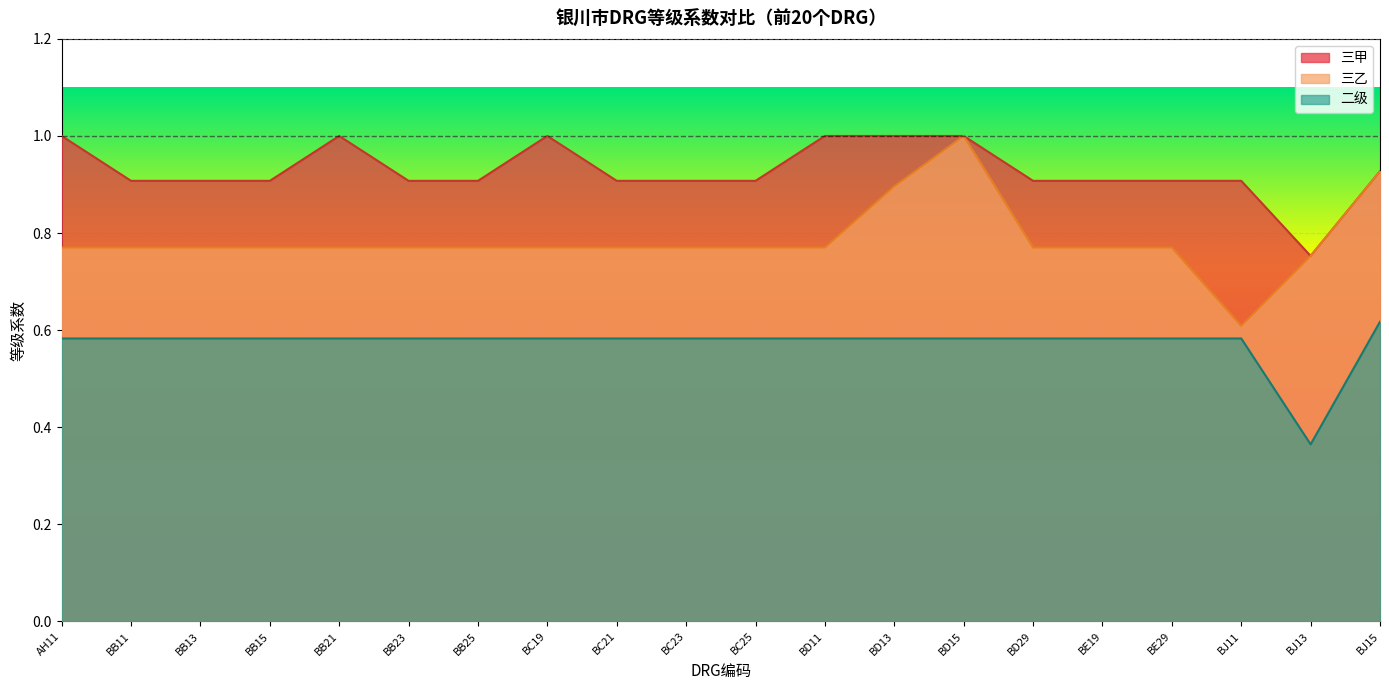

What is the difference between the maximum and minimum values in the 三乙 series?

0.4